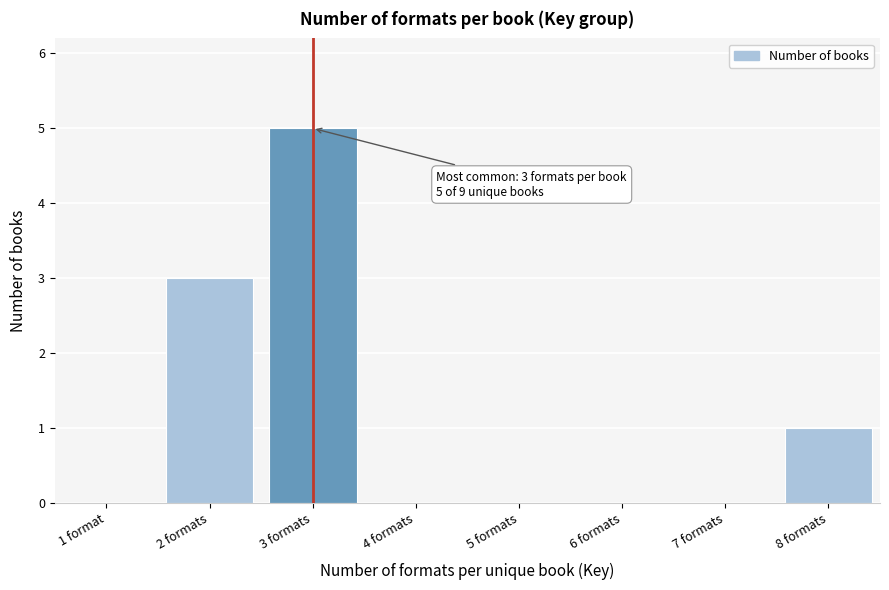

Reading right to left, extract all data points from this chart.

8 formats=1	7 formats=0	6 formats=0	5 formats=0	4 formats=0	3 formats=5	2 formats=3	1 format=0